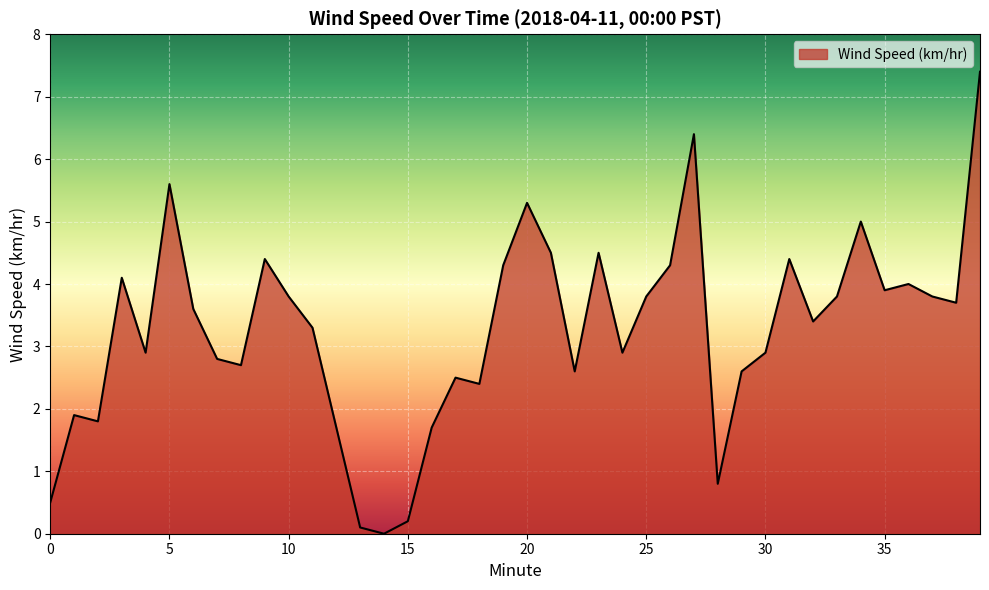

Count the number of values greater than 3.

22